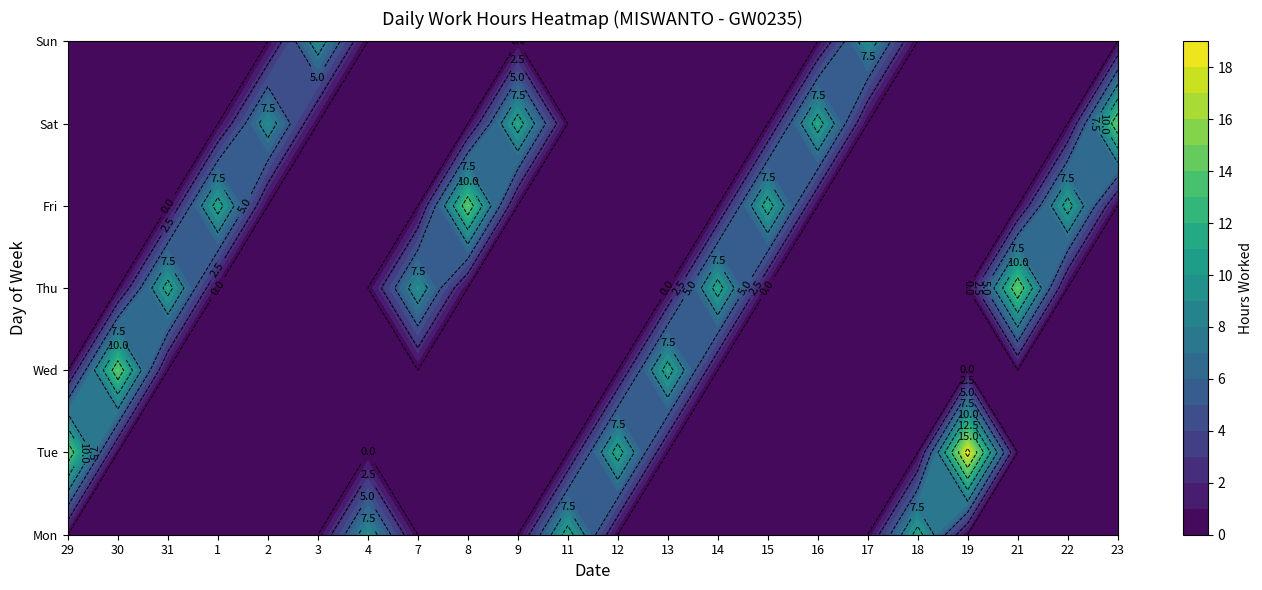

Reading left to right, list all the values displayed in this chart.

29: Tue=14.2	Wed=0.0	Thu=0.0	Fri=0.0	Sat=0.0	Sun=0.0	Mon=0.0
30: Tue=0.0	Wed=14.1	Thu=0.0	Fri=0.0	Sat=0.0	Sun=0.0	Mon=0.0
31: Tue=0.0	Wed=0.0	Thu=11.1	Fri=0.0	Sat=0.0	Sun=0.0	Mon=0.0
1: Tue=0.0	Wed=0.0	Thu=0.0	Fri=11.1	Sat=0.0	Sun=0.0	Mon=0.0
2: Tue=0.0	Wed=0.0	Thu=0.0	Fri=0.0	Sat=9.1	Sun=0.0	Mon=0.0
3: Tue=0.0	Wed=0.0	Thu=0.0	Fri=0.0	Sat=0.0	Sun=9.0	Mon=0.0
4: Tue=0.0	Wed=0.0	Thu=0.0	Fri=0.0	Sat=0.0	Sun=0.0	Mon=9.3
7: Tue=0.0	Wed=0.0	Thu=9.3	Fri=0.0	Sat=0.0	Sun=0.0	Mon=0.0
8: Tue=0.0	Wed=0.0	Thu=0.0	Fri=14.1	Sat=0.0	Sun=0.0	Mon=0.0
9: Tue=0.0	Wed=0.0	Thu=0.0	Fri=0.0	Sat=11.3	Sun=0.0	Mon=0.0
11: Tue=0.0	Wed=0.0	Thu=0.0	Fri=0.0	Sat=0.0	Sun=0.0	Mon=11.2
12: Tue=11.2	Wed=0.0	Thu=0.0	Fri=0.0	Sat=0.0	Sun=0.0	Mon=0.0
13: Tue=0.0	Wed=11.2	Thu=0.0	Fri=0.0	Sat=0.0	Sun=0.0	Mon=0.0
14: Tue=0.0	Wed=0.0	Thu=11.2	Fri=0.0	Sat=0.0	Sun=0.0	Mon=0.0
15: Tue=0.0	Wed=0.0	Thu=0.0	Fri=11.2	Sat=0.0	Sun=0.0	Mon=0.0
16: Tue=0.0	Wed=0.0	Thu=0.0	Fri=0.0	Sat=11.3	Sun=0.0	Mon=0.0
17: Tue=0.0	Wed=0.0	Thu=0.0	Fri=0.0	Sat=0.0	Sun=9.2	Mon=0.0
18: Tue=0.0	Wed=0.0	Thu=0.0	Fri=0.0	Sat=0.0	Sun=0.0	Mon=11.1
19: Tue=18.4	Wed=0.0	Thu=0.0	Fri=0.0	Sat=0.0	Sun=0.0	Mon=0.0
21: Tue=0.0	Wed=0.0	Thu=14.3	Fri=0.0	Sat=0.0	Sun=0.0	Mon=0.0
22: Tue=0.0	Wed=0.0	Thu=0.0	Fri=11.1	Sat=0.0	Sun=0.0	Mon=0.0
23: Tue=0.0	Wed=0.0	Thu=0.0	Fri=0.0	Sat=14.2	Sun=0.0	Mon=0.0